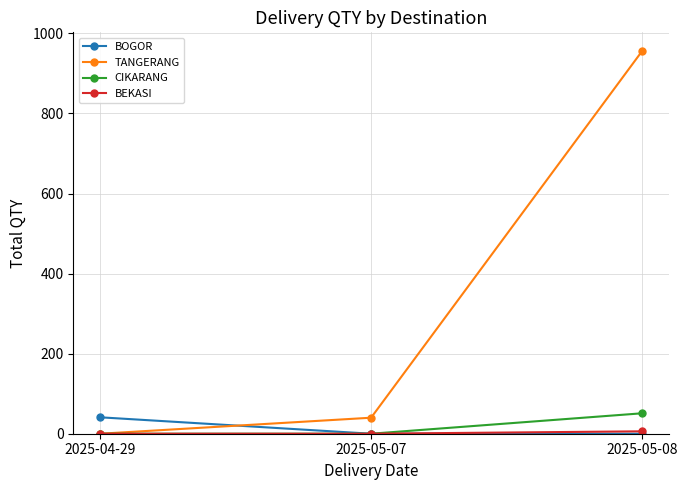

Which series changed the most between 2025-04-29 and 2025-05-08?

TANGERANG